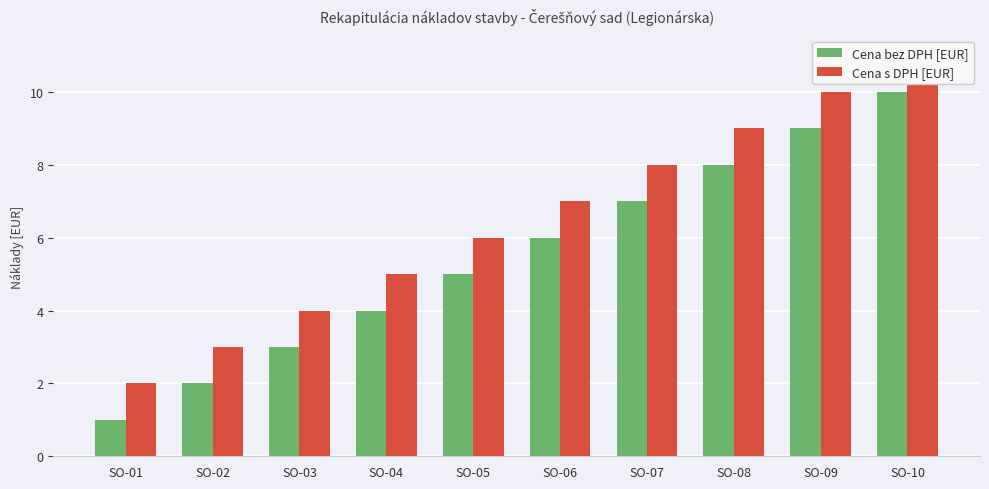

Is the value of Cena bez DPH [EUR] at SO-05 greater than the value of Cena s DPH [EUR] at SO-05?

No